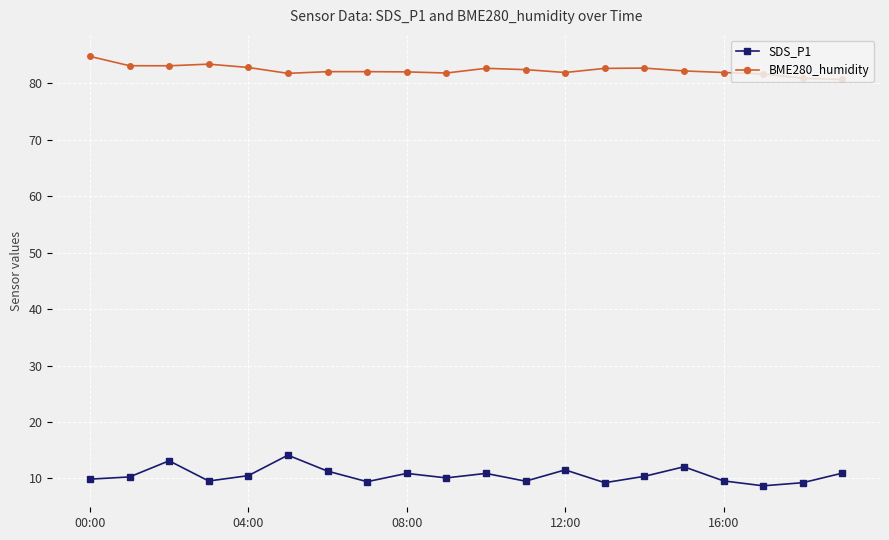

Which series has the largest range (max minus min)?

SDS_P1